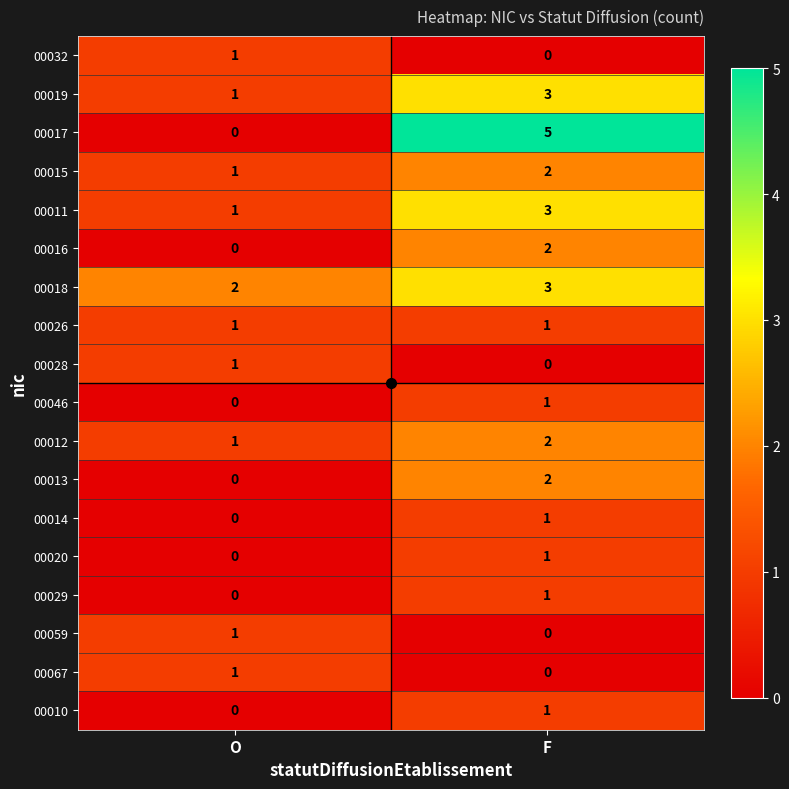

How many series are shown in this chart?

18